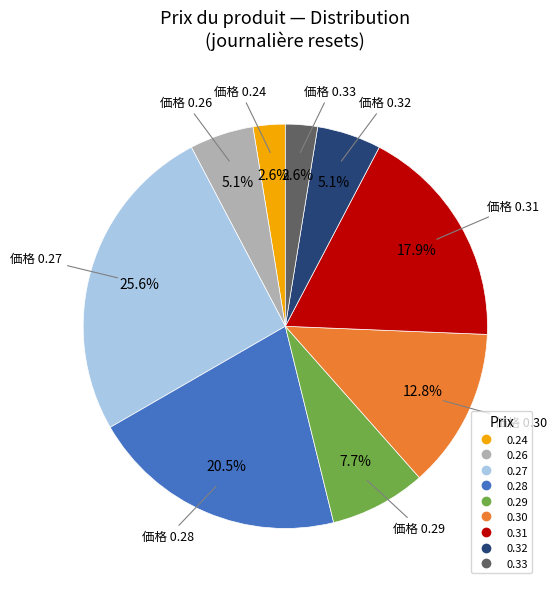

Is there a majority slice in this chart?

No